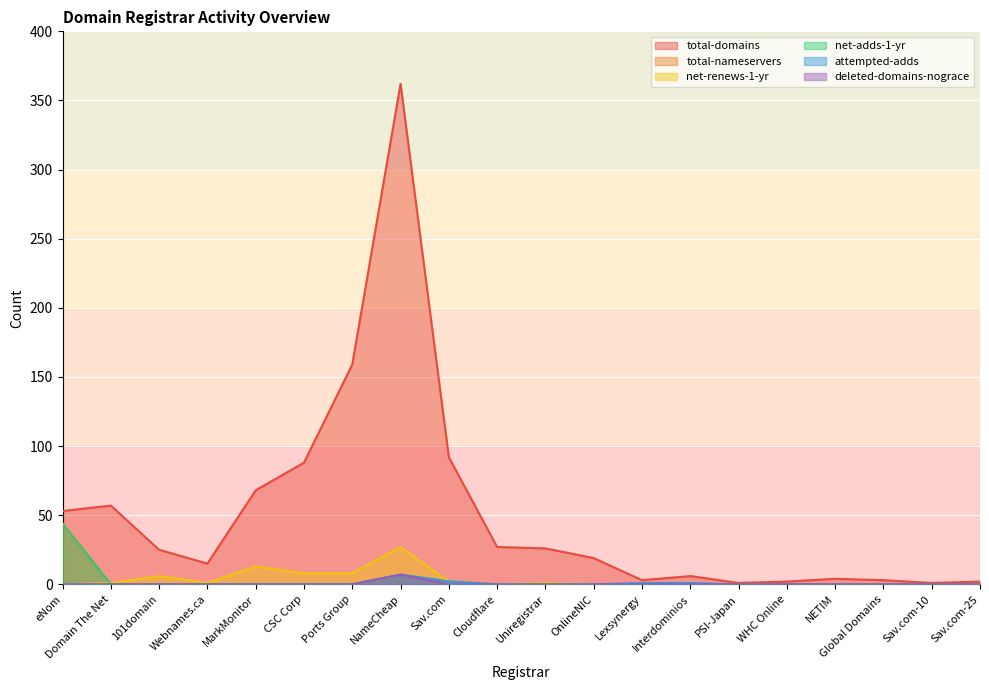

Which category has the lowest value in the total-domains series?

PSI-Japan